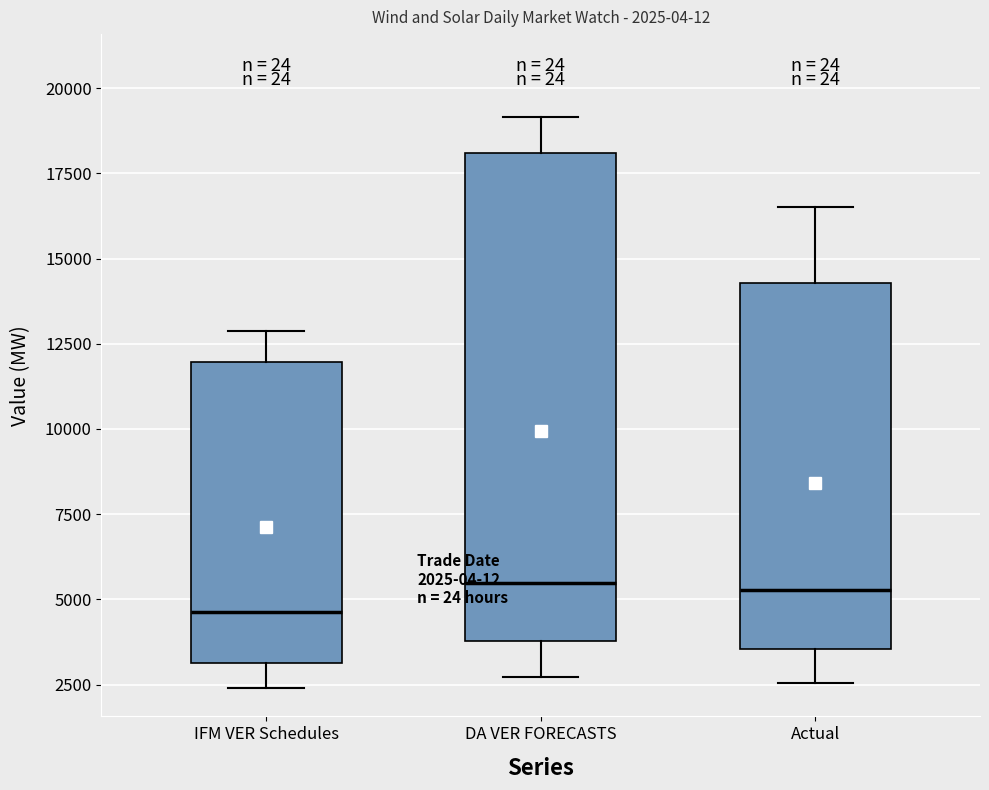

Comparing the boxes themselves (not the whiskers), which one is the tallest?

DA VER FORECASTS